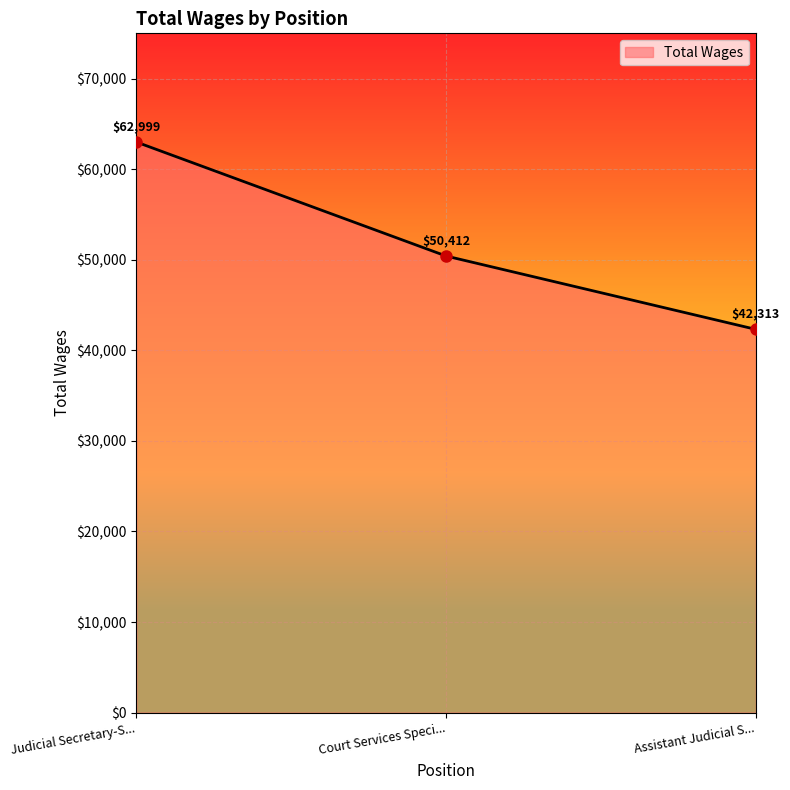

Reading left to right, what are all the values shown in this chart?

62999	50412	42313